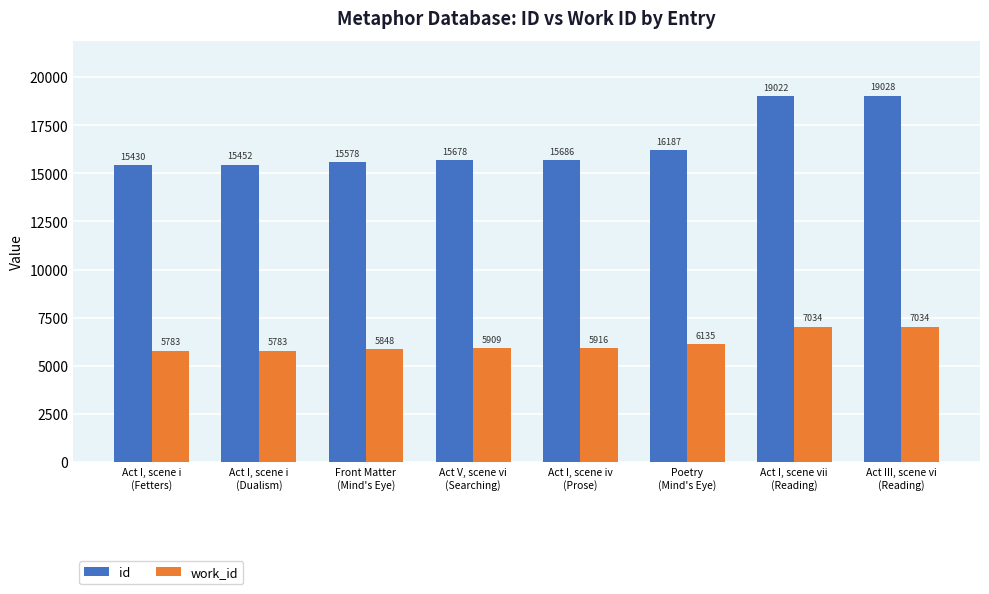

What is the spread (max minus min) of values at Act V, scene vi
(Searching)?

9769